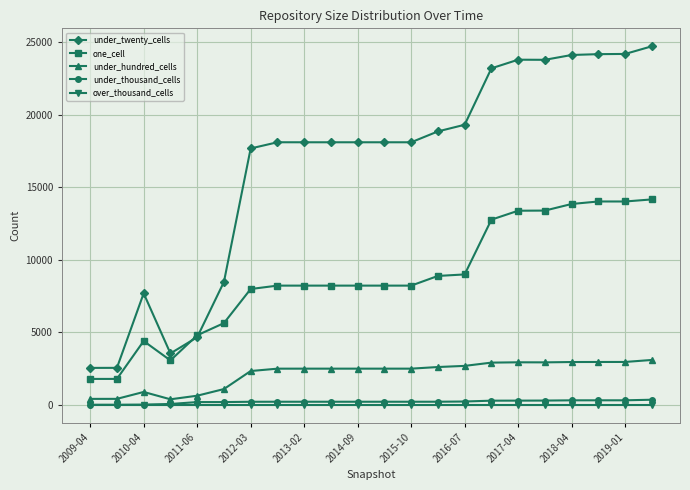

True or false: under_thousand_cells and one_cell intersect in this chart.

False